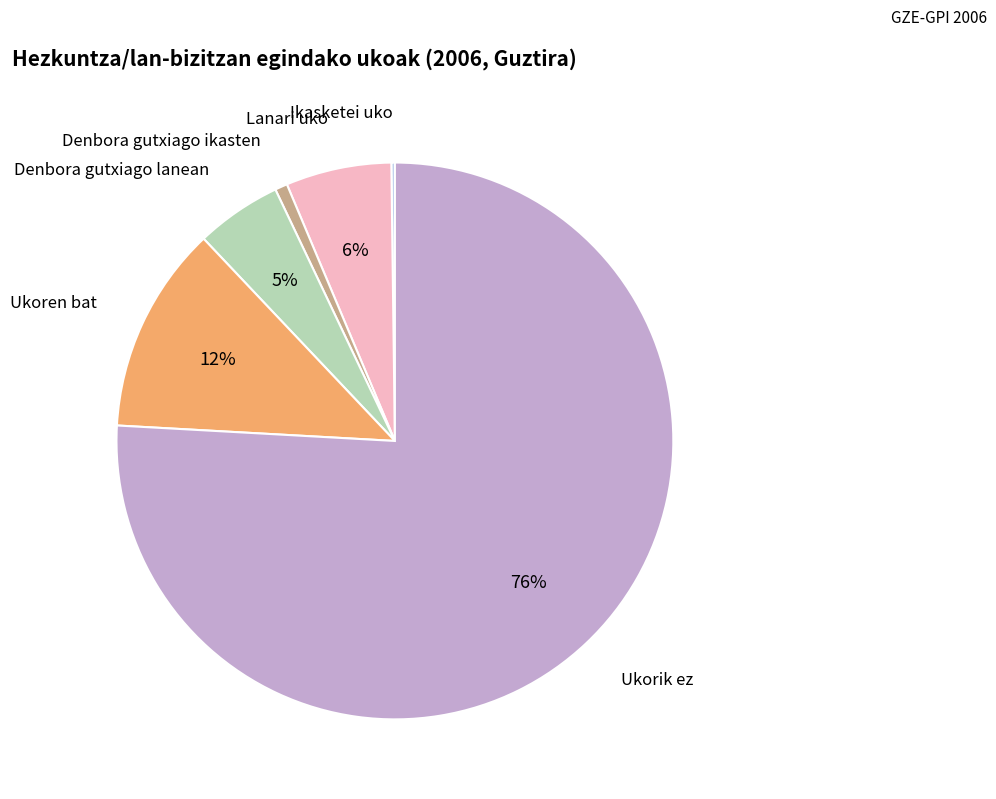

To the nearest percent, what is the difference between the largest and smallest slice percentages?

76%